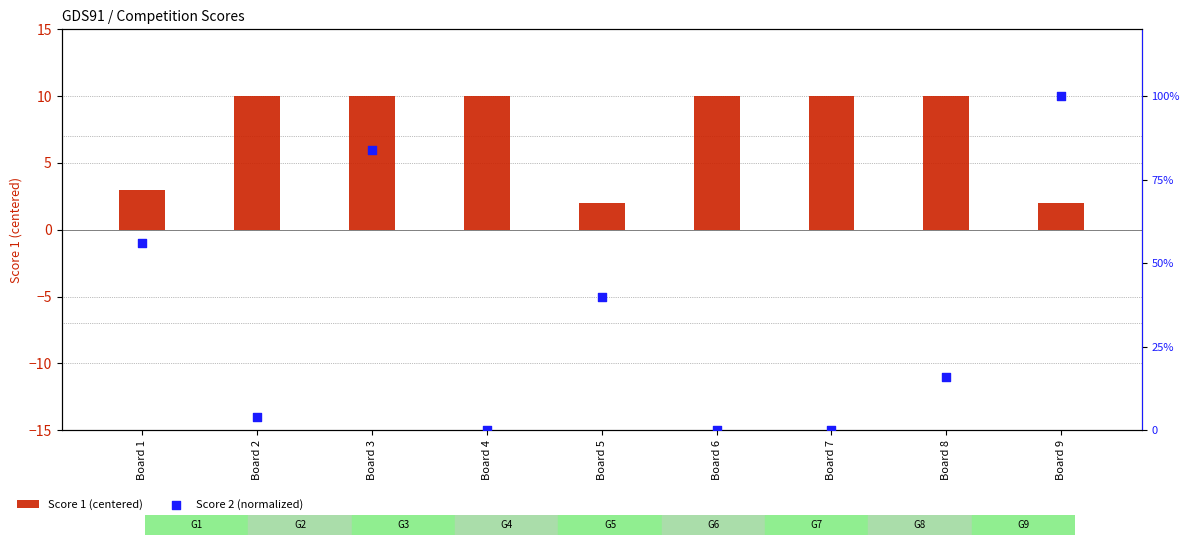

Which series has the largest total across all categories?

Score 1 (centered)